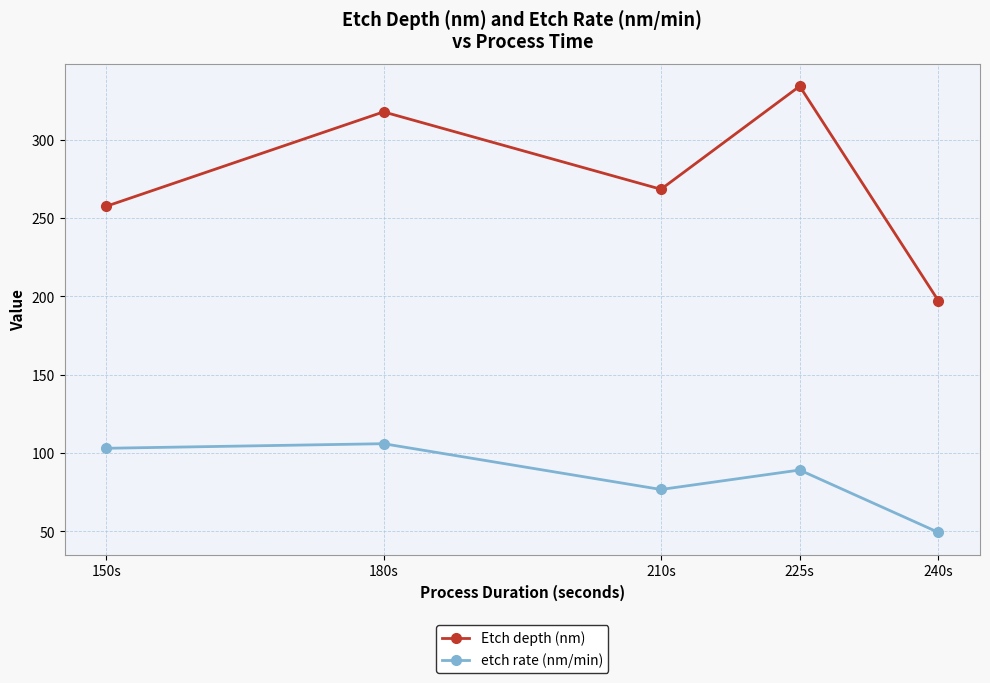

Is it true that etch rate (nm/min) equals 89.1 at 225s?

True